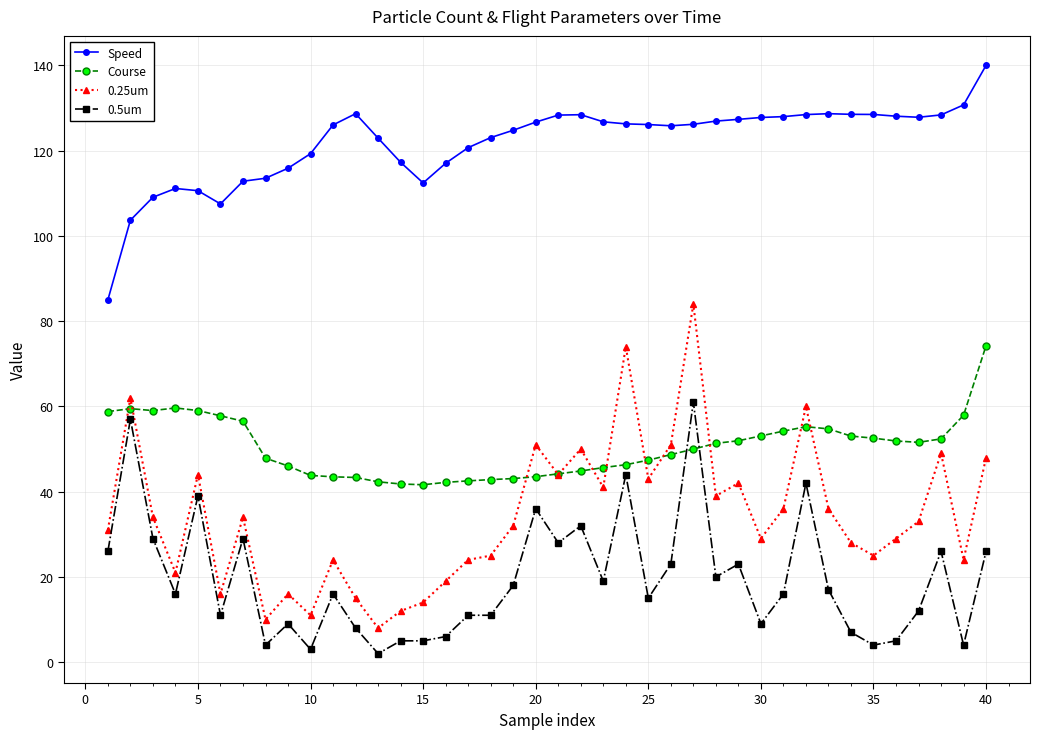

What is the value of the Speed point at the 18th from the left?

123.1